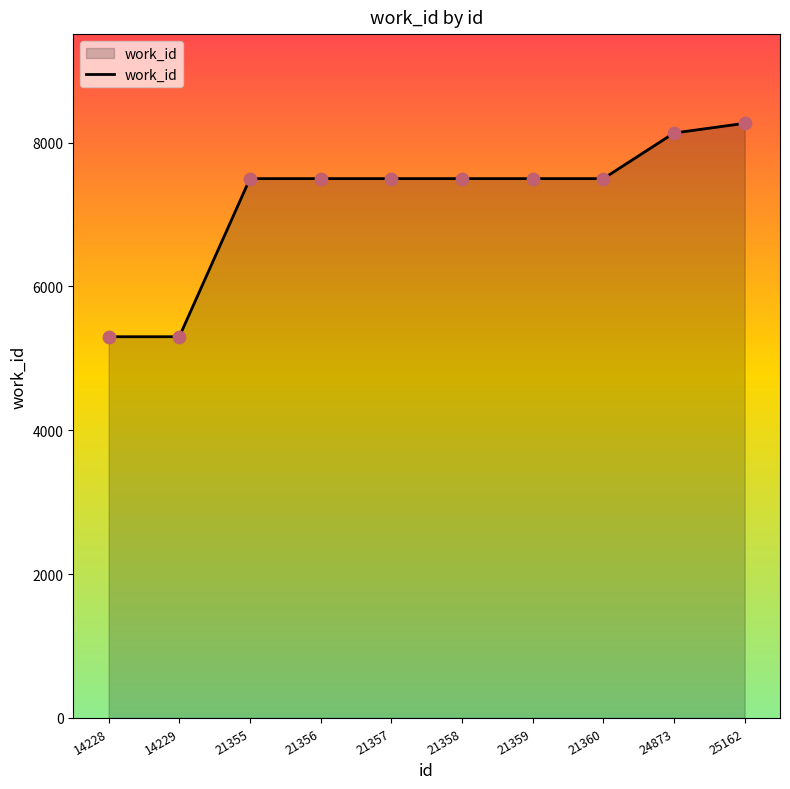

What is the change in value from 21357 to 25162?

+769